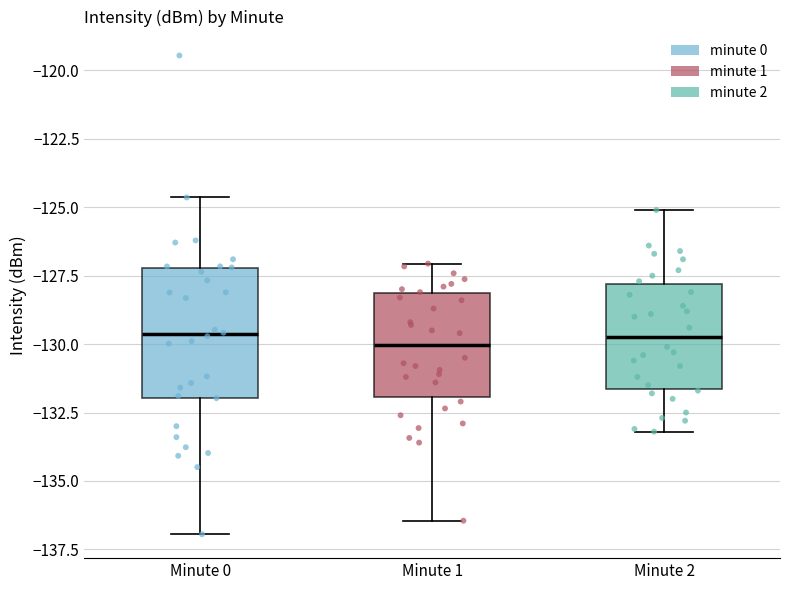

Which box is the tallest, from its lower edge to its upper edge?

Minute 0